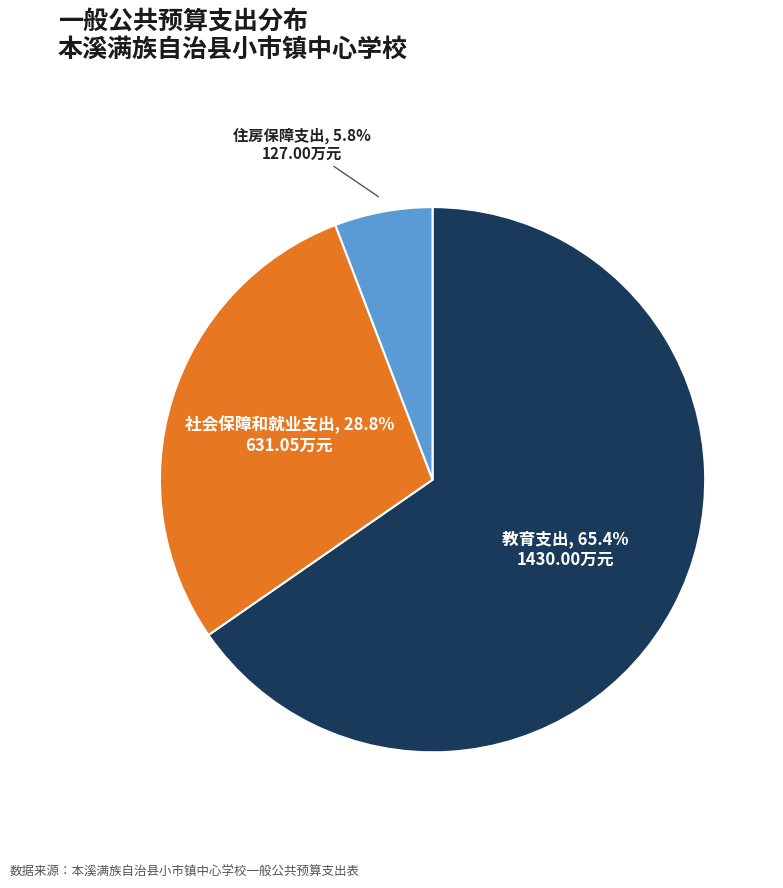

Approximately how many times larger is the value at 社会保障和就业支出 compared to 住房保障支出?

5.0